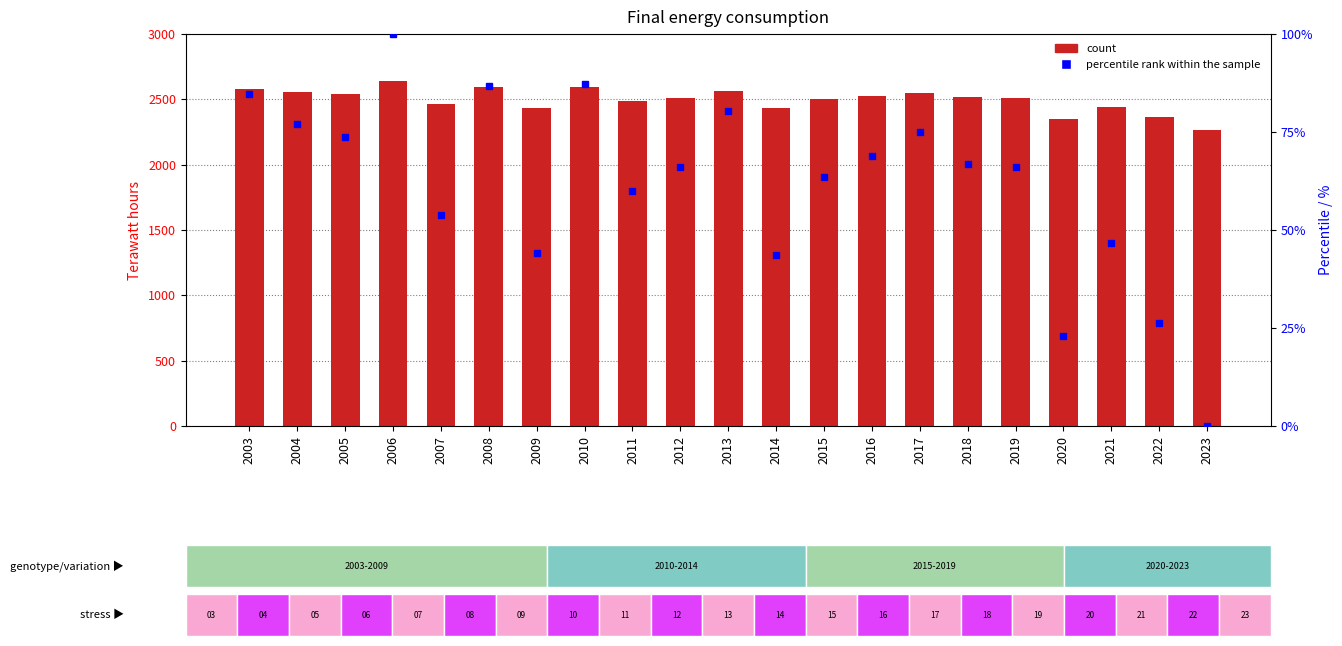

How many values in percentile rank within the sample are above zero?

20